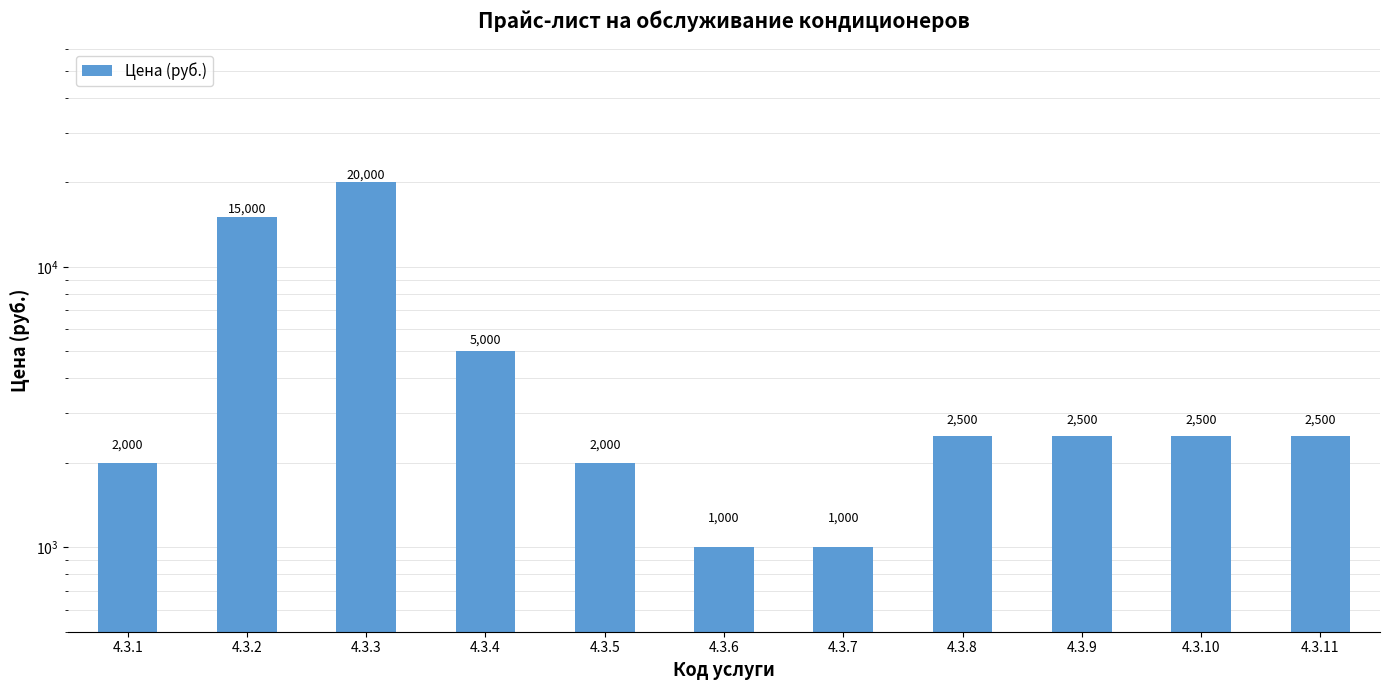

Rank the categories by value from highest to lowest.

4.3.3, 4.3.2, 4.3.4, 4.3.8, 4.3.9, 4.3.10, 4.3.11, 4.3.1, 4.3.5, 4.3.6, 4.3.7